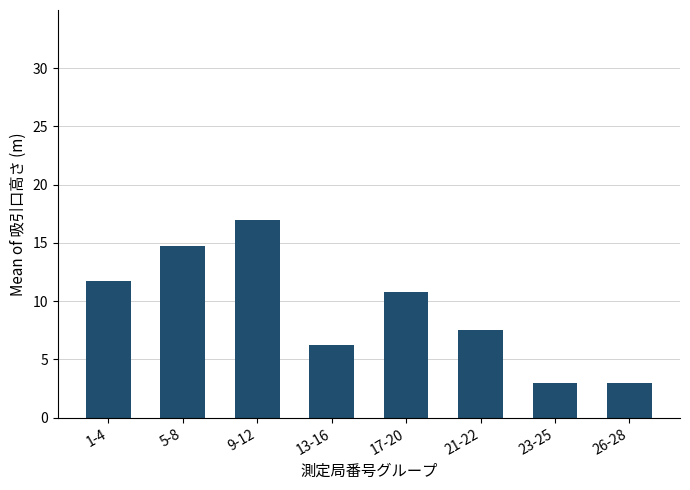

At which label is the value closest to 10?

17-20